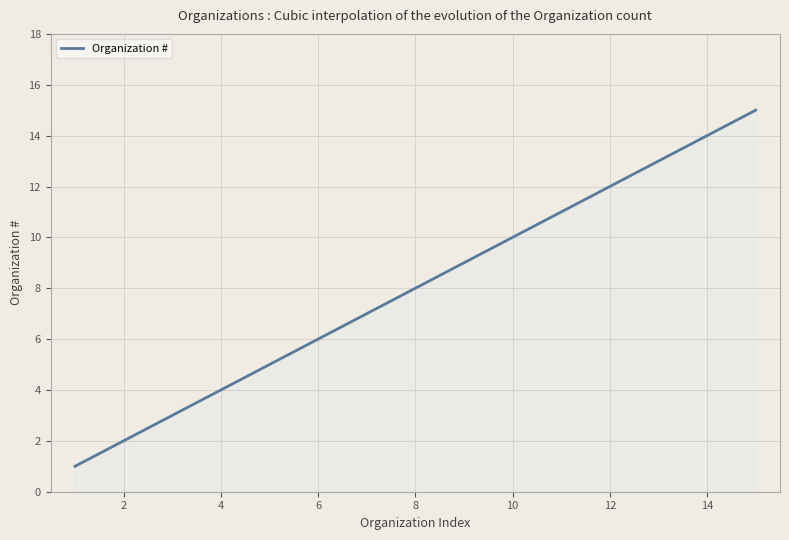

What is the maximum value shown in the chart?

15.0